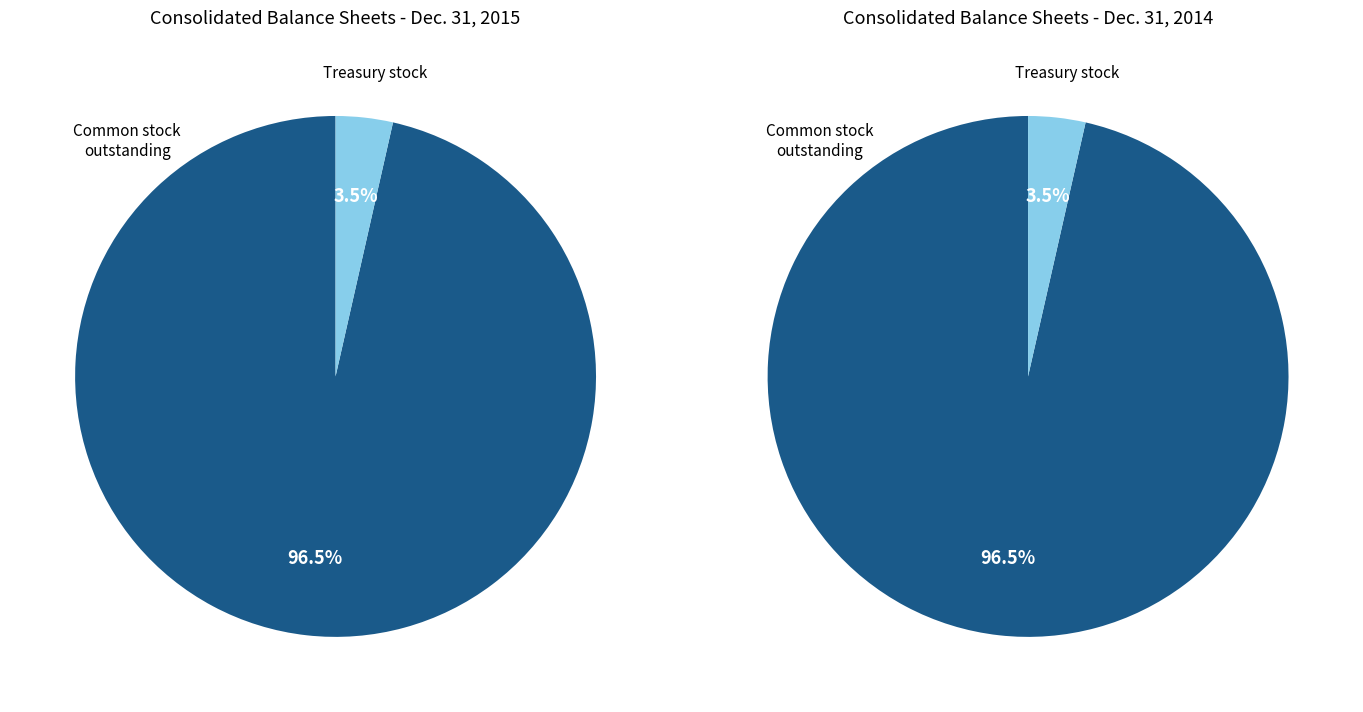

To the nearest percent, what is the difference between the largest and smallest slice percentages?

93%